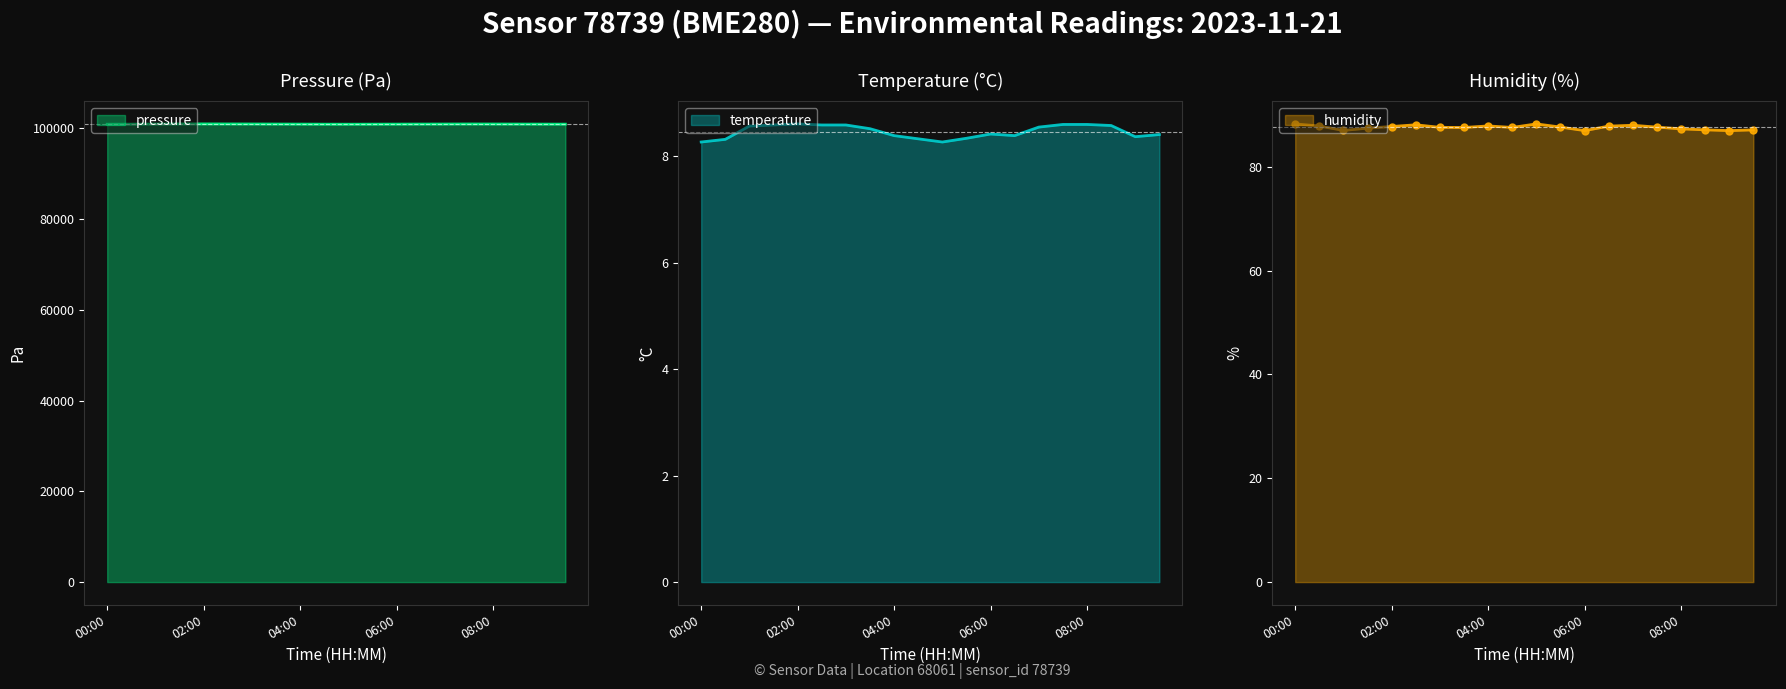

Which series has the largest range (max minus min)?

pressure